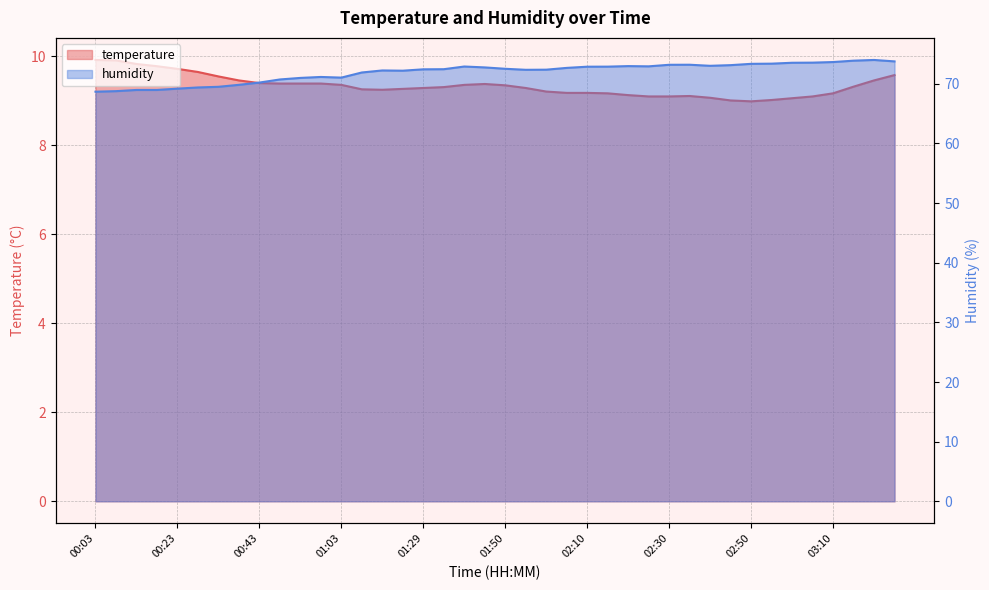

What is the difference between the humidity values at 03:10 and 03:26?

0.1